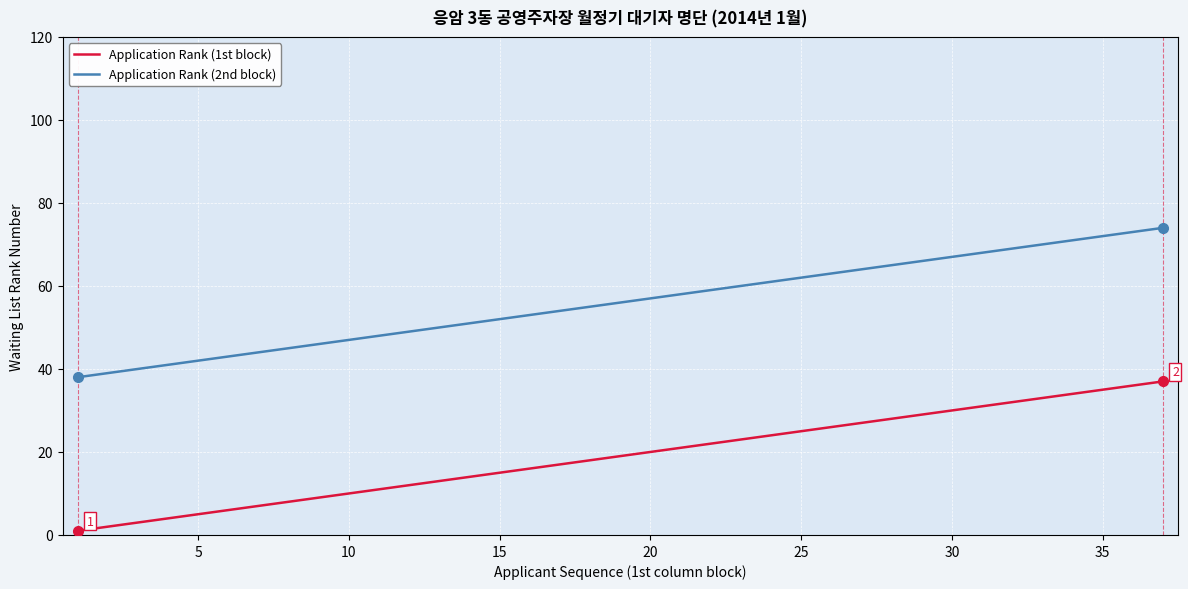

True or false: Application Rank (2nd block) has more than 1 points higher than both neighbors.

False